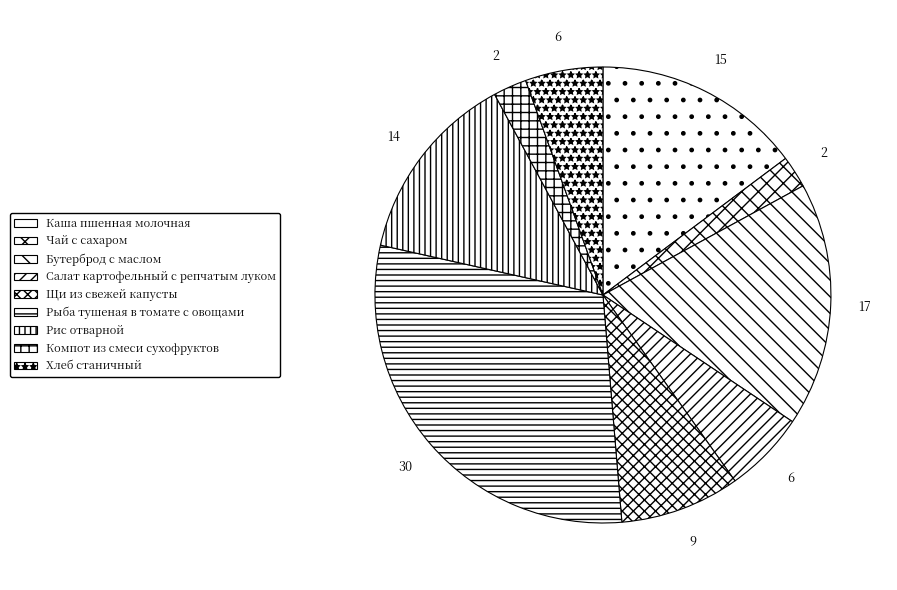

Is it true that Каша пшенная молочная is 6% of the pie?

False